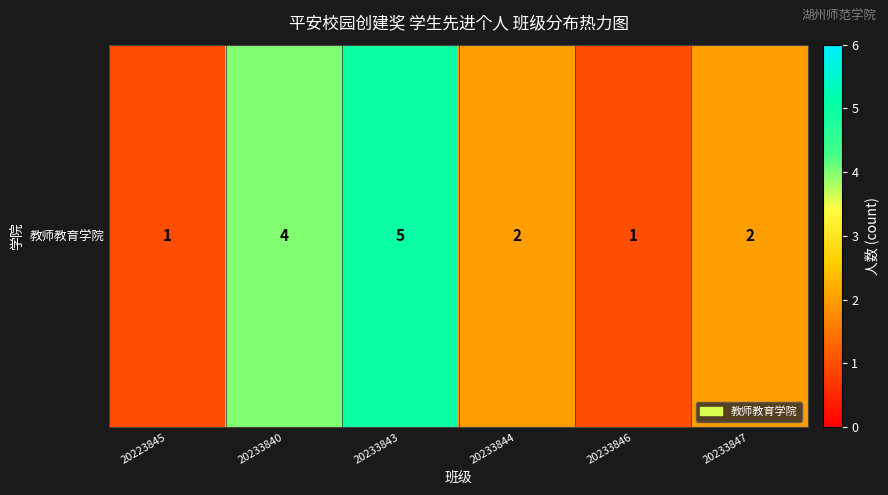

What is the sum of all values?

15